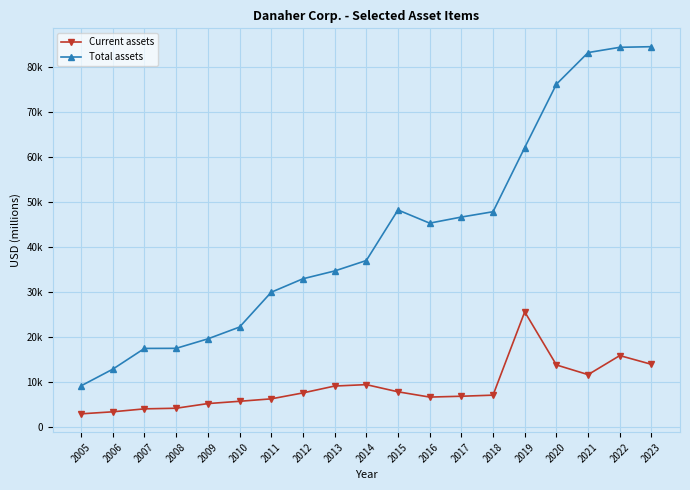

True or false: Total assets has a value of 34672 at 2013.

True